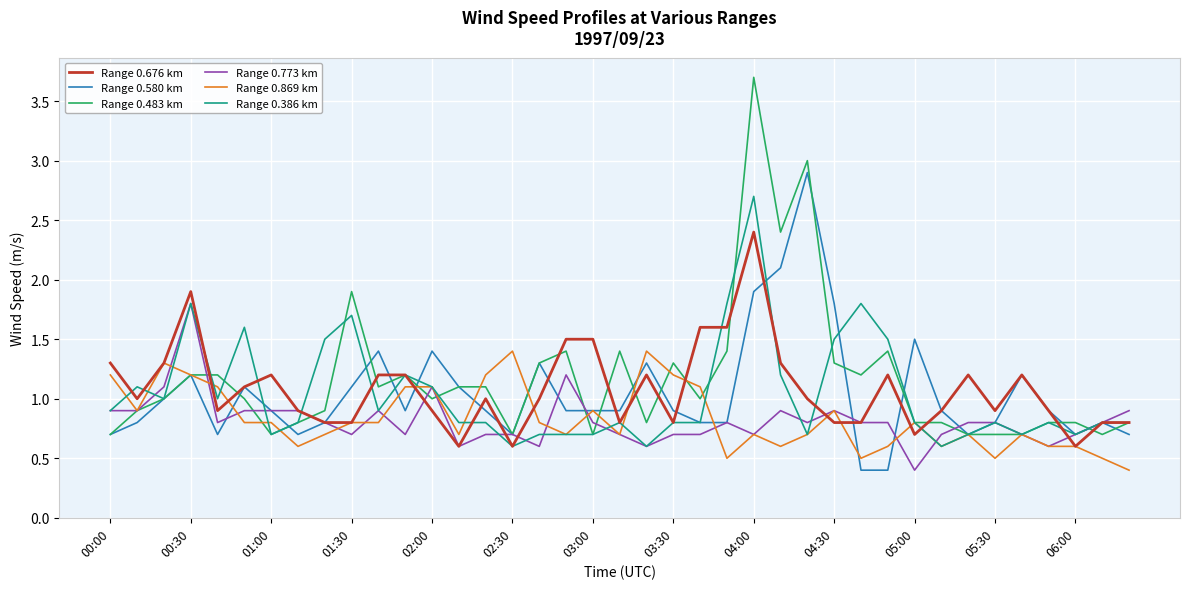

At how many categories does at least one series exceed 2?

3